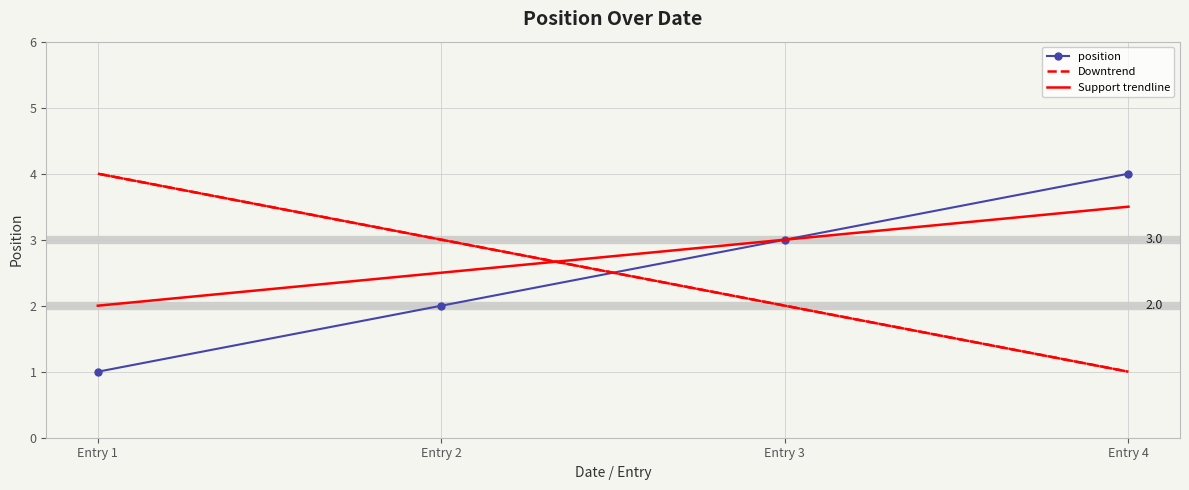

Reading left to right, list all the values displayed in this chart.

1	2	3	4